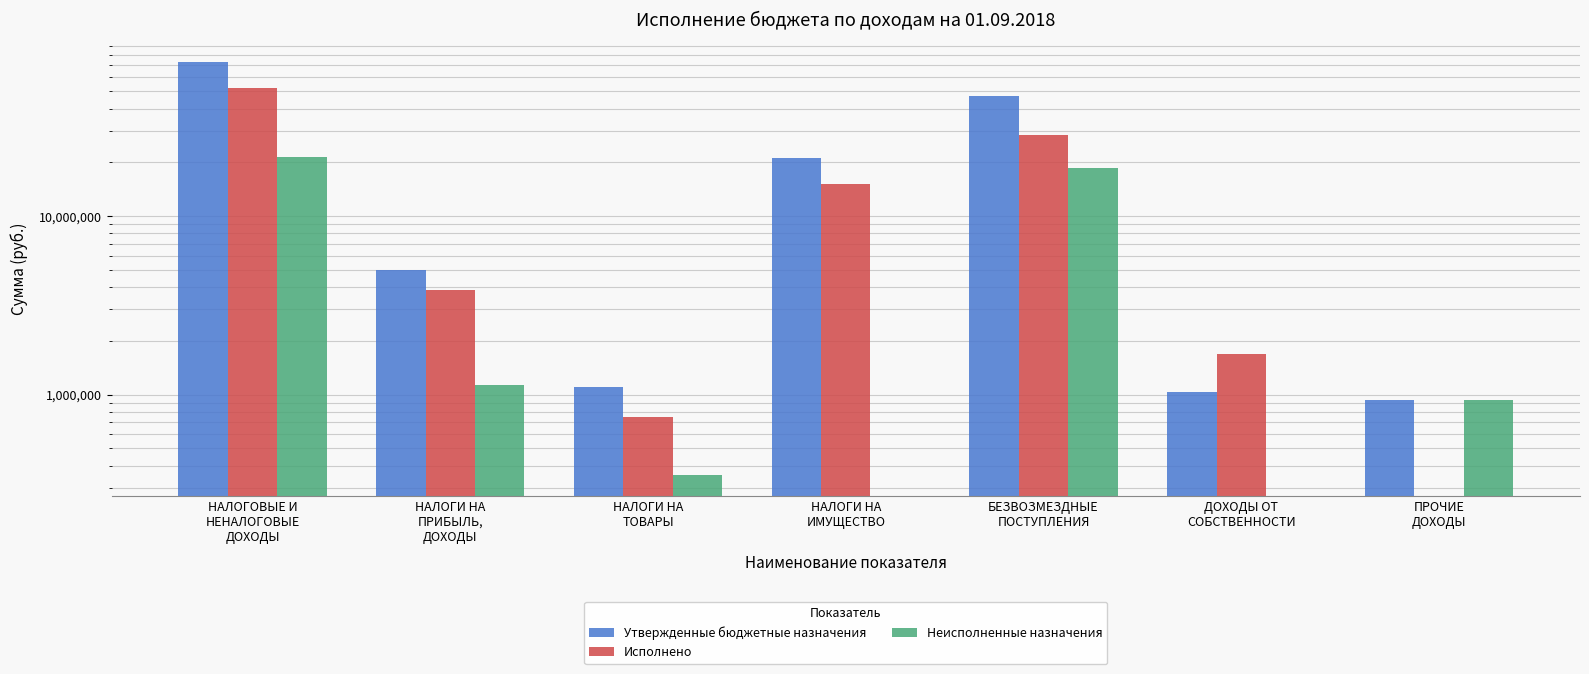

What is the sum of the Утвержденные бюджетные назначения values at ПРОЧИЕ
ДОХОДЫ and НАЛОГИ НА
ПРИБЫЛЬ,
ДОХОДЫ?

5901000.0